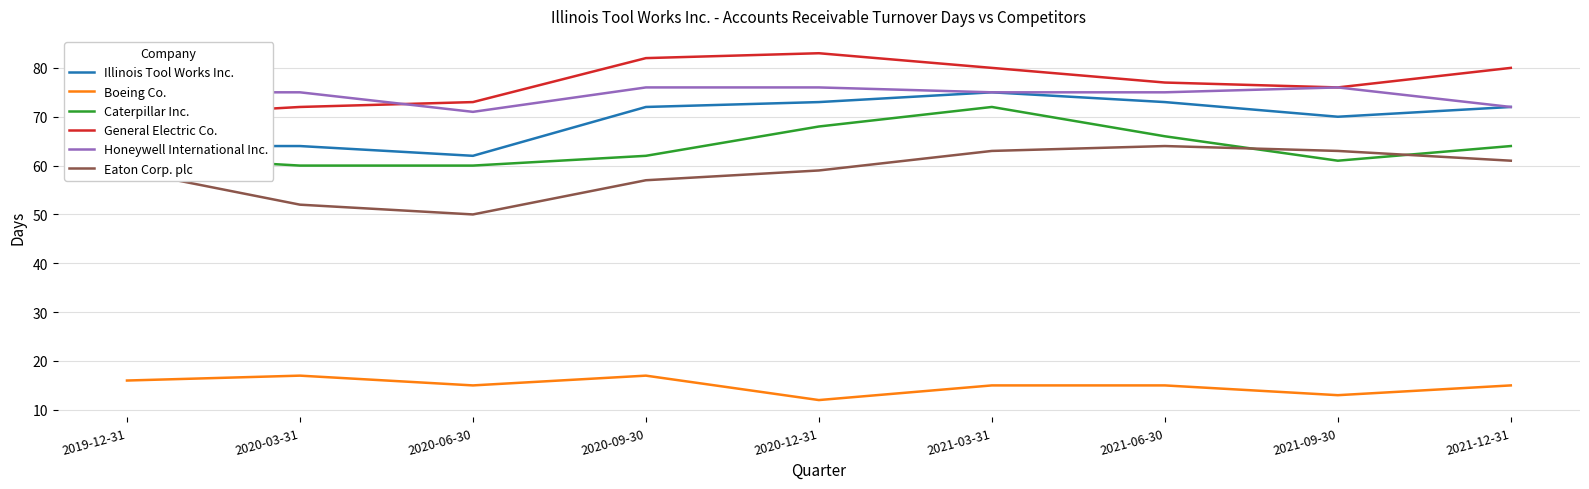

What position from the right is 2020-03-31?

8